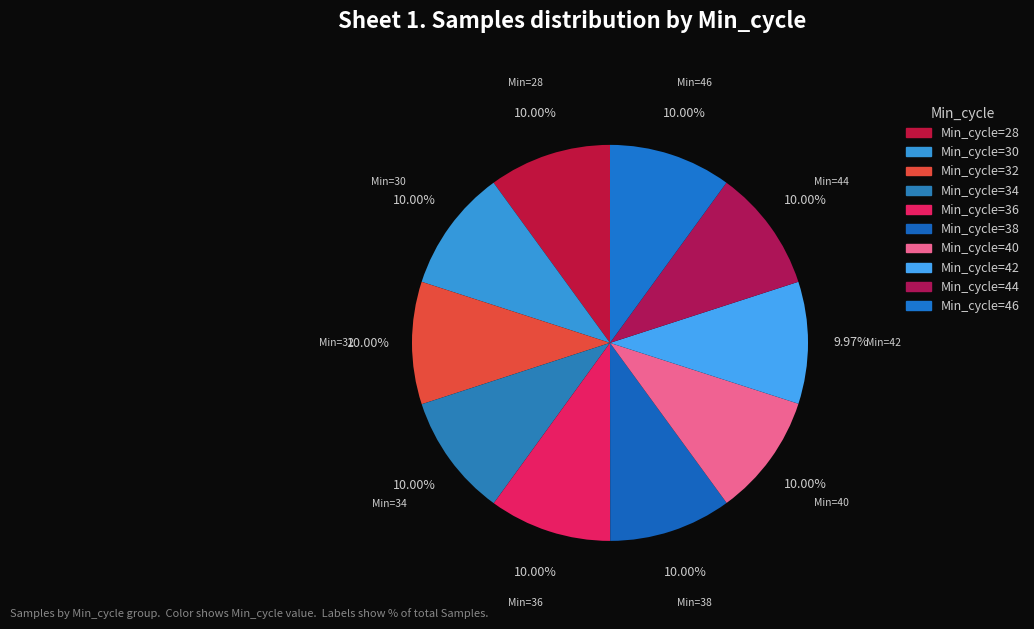

How many slices are in this pie chart?

10